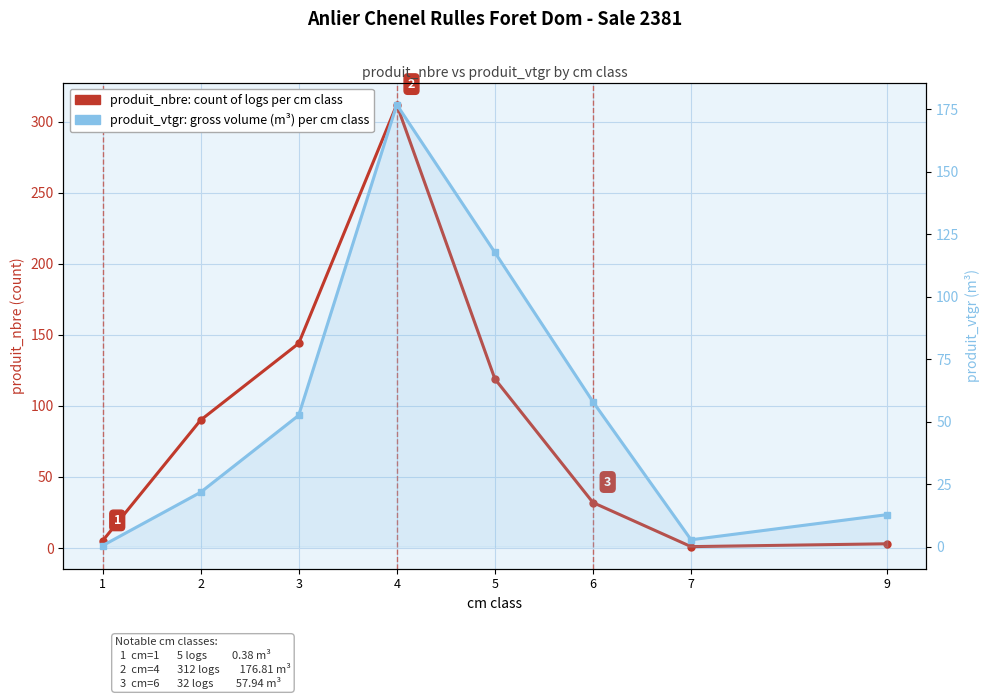

List the labels in order of produit_vtgr (gross volume m³) value, smallest first.

1, 7, 9, 2, 3, 6, 5, 4